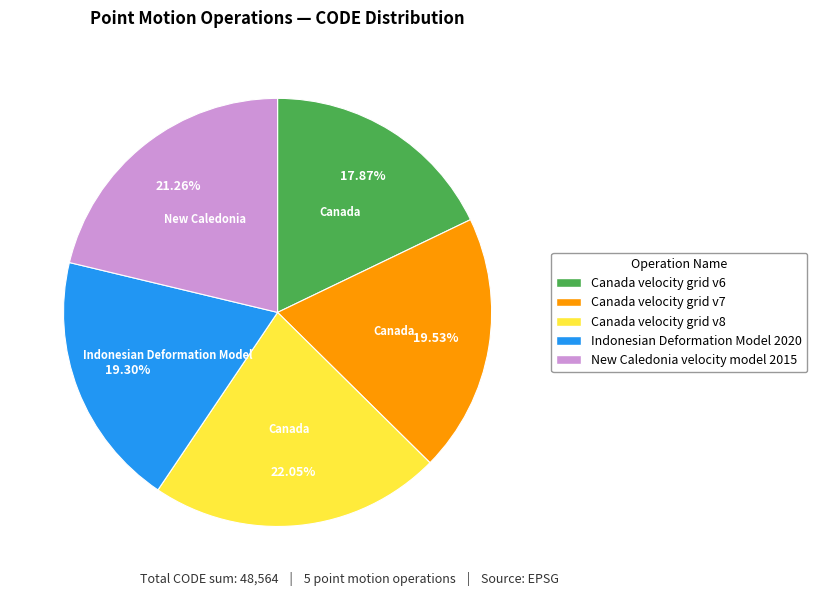

Is Canada velocity grid v6 the majority of the pie?

No